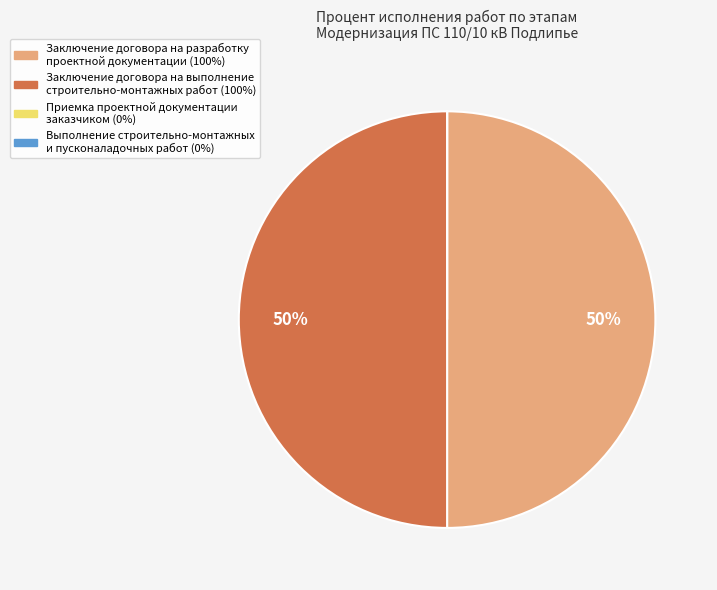

To the nearest percent, what is the average slice percentage?

25%